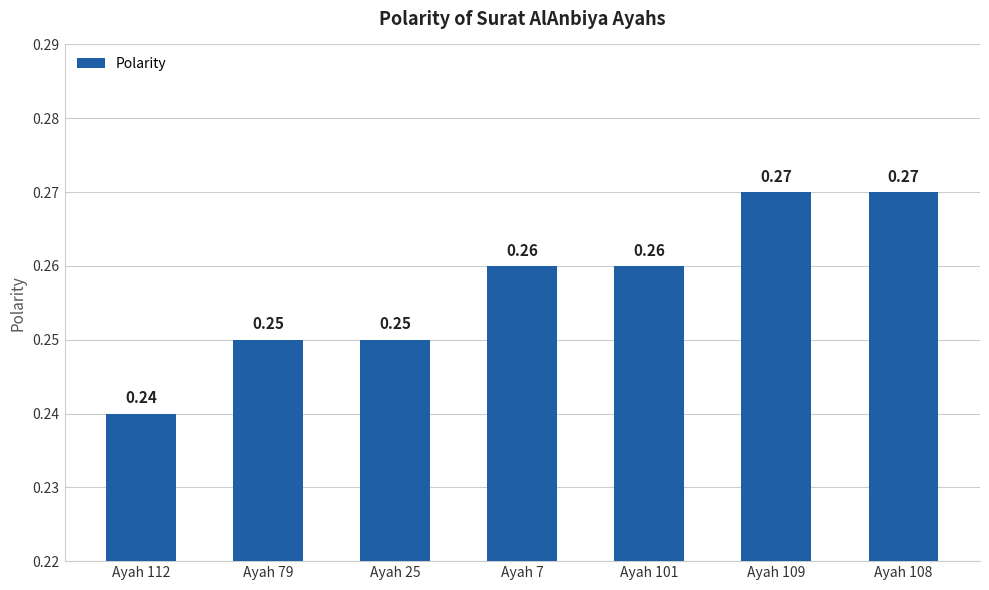

Between Ayah 108 and Ayah 7, which is larger?

Ayah 108